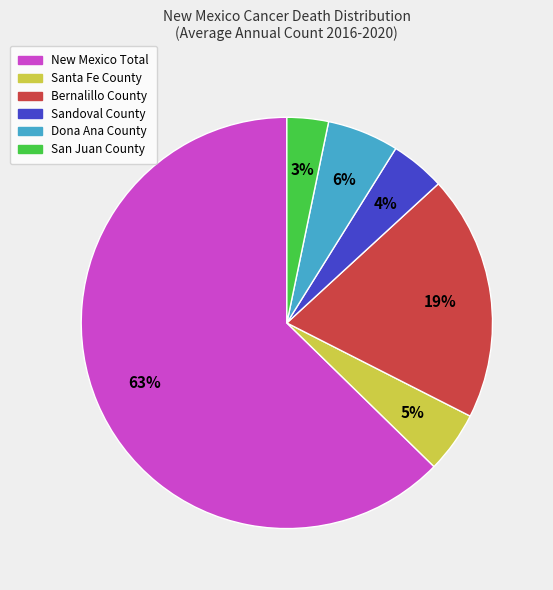

Do Santa Fe County and New Mexico Total together represent more than half of the pie?

Yes